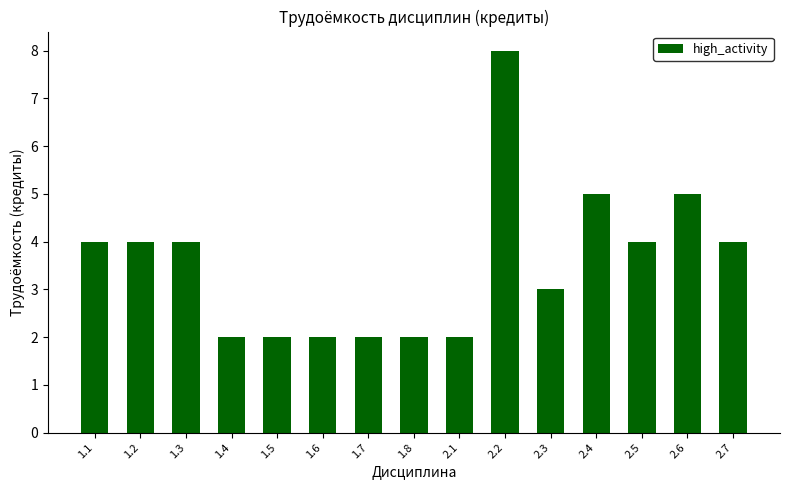

How many values are between 2 and 4?

12